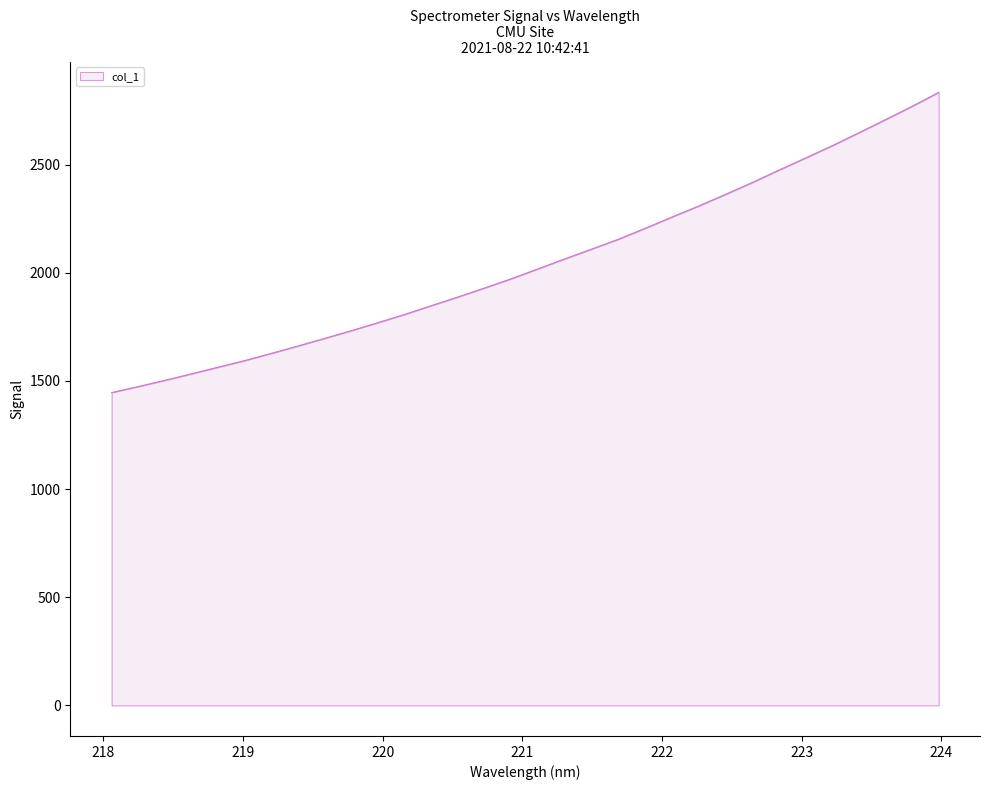

What is the greatest value displayed?

2834.0